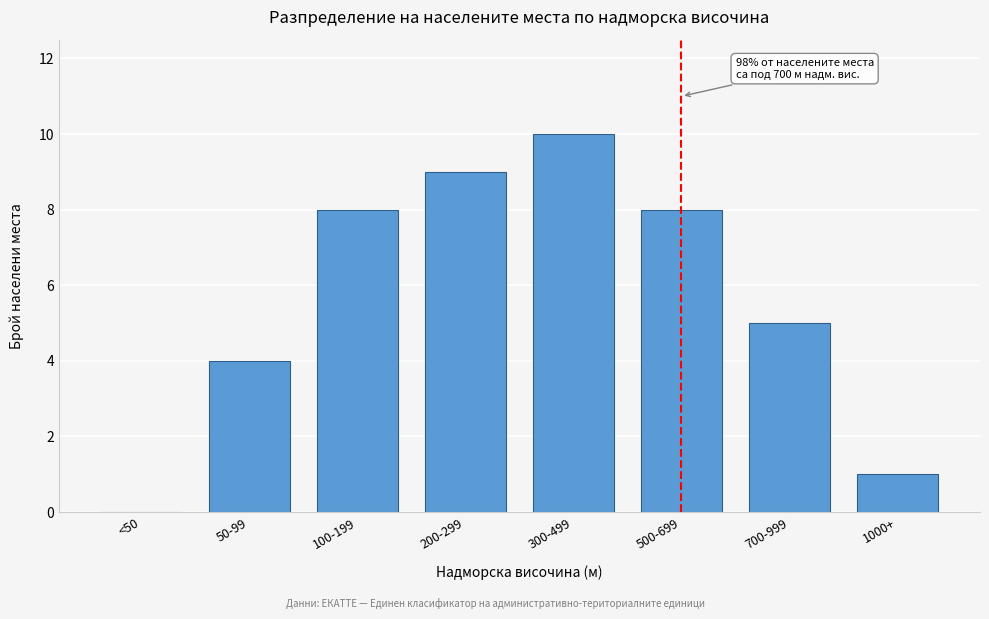

Reading right to left, list all the values displayed in this chart.

1000+=1	700-999=5	500-699=8	300-499=10	200-299=9	100-199=8	50-99=4	<50=0